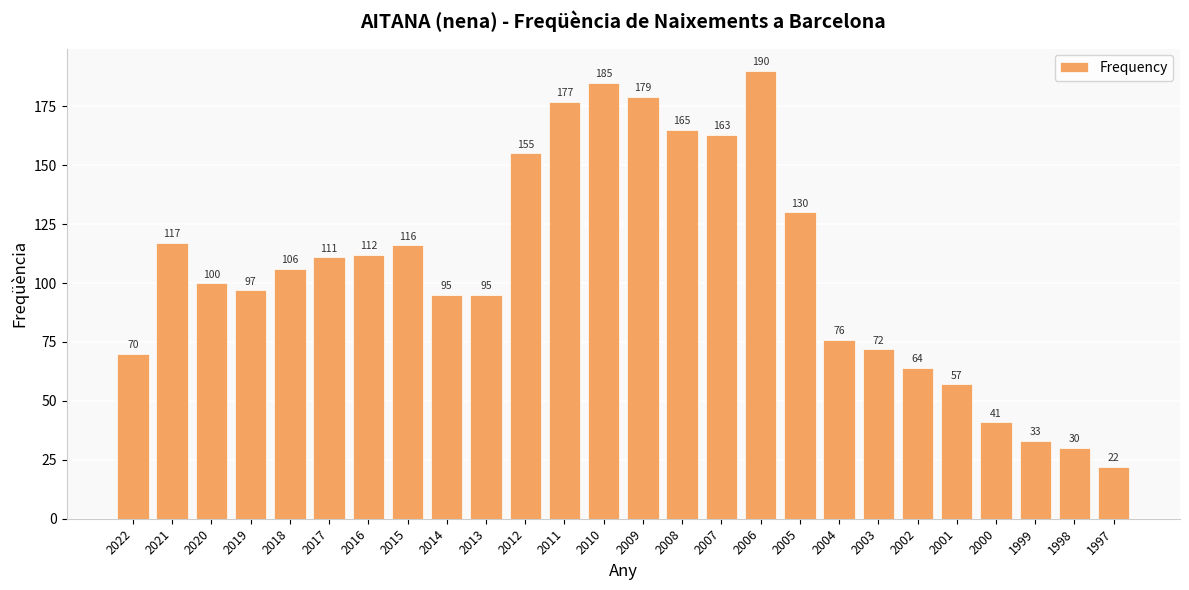

How many data points does each series have?

26